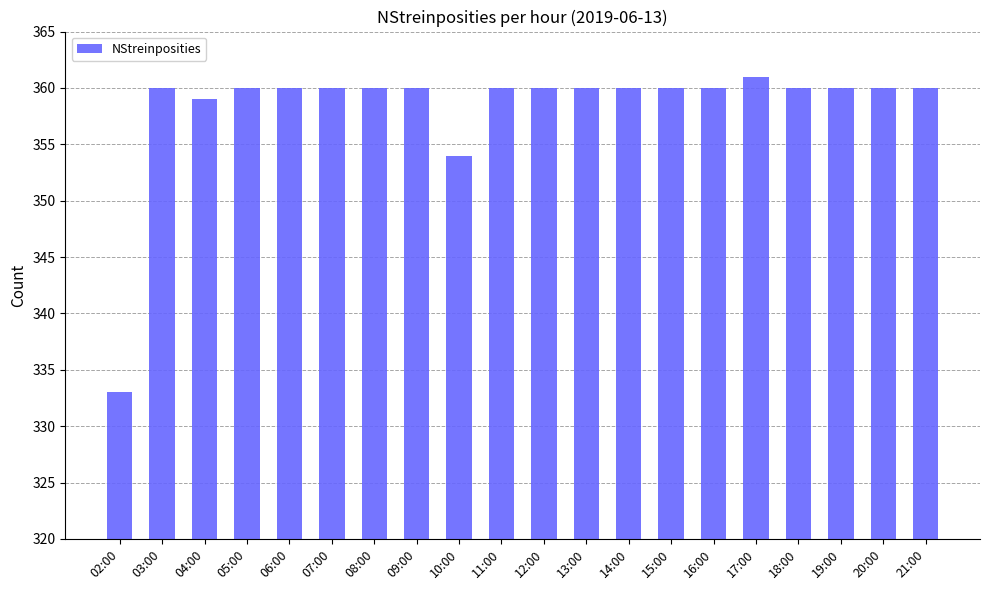

Are the bars grouped side by side (vs. stacked)?

No